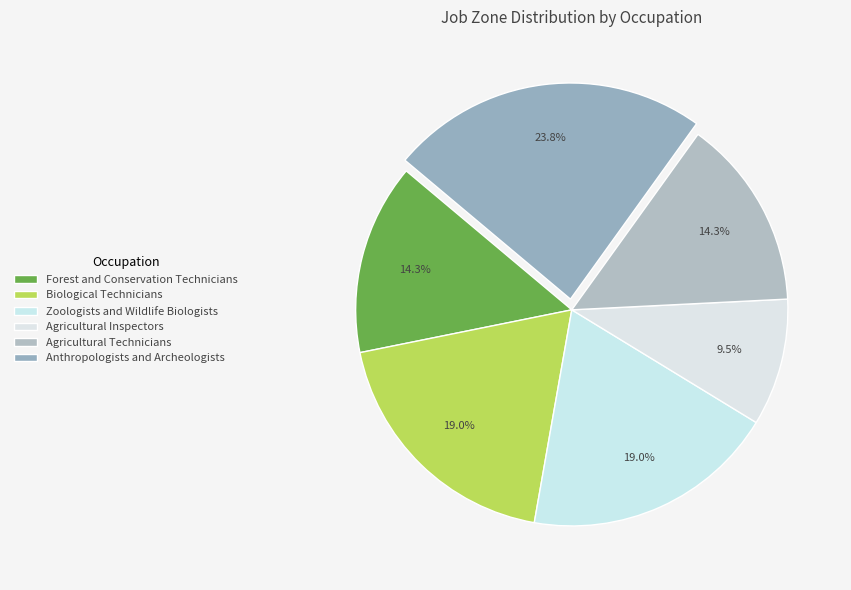

How many segments does this pie chart have?

6